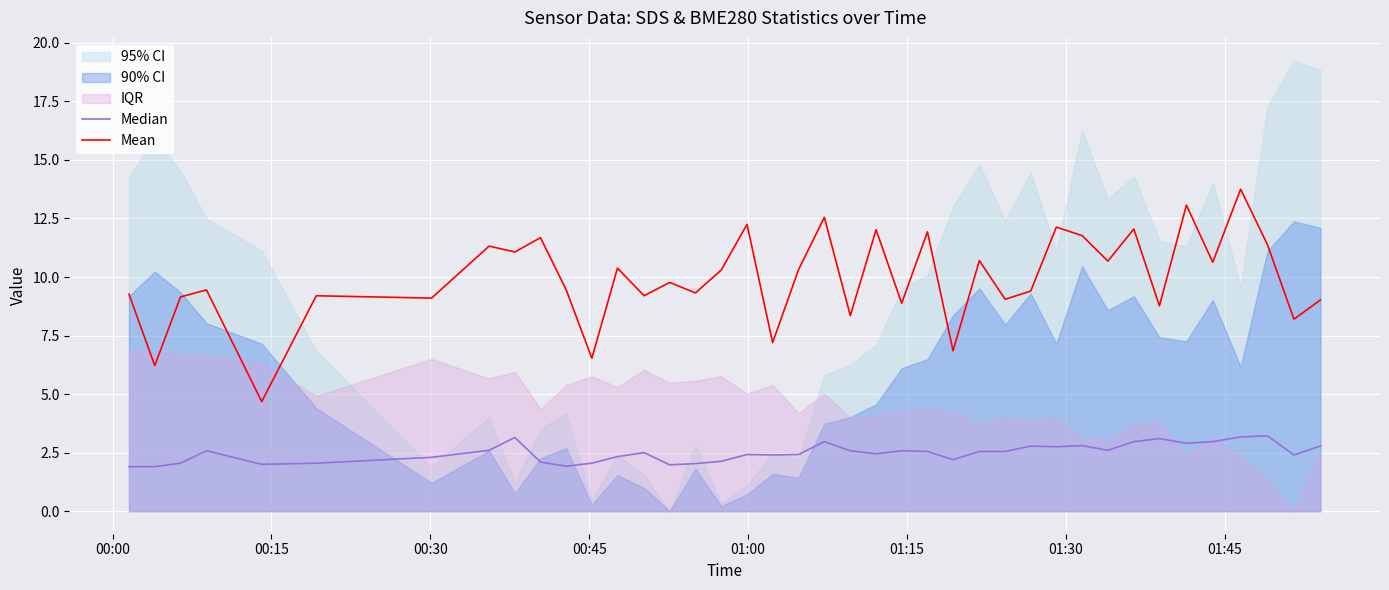

What is the maximum value for Mean?

13.8